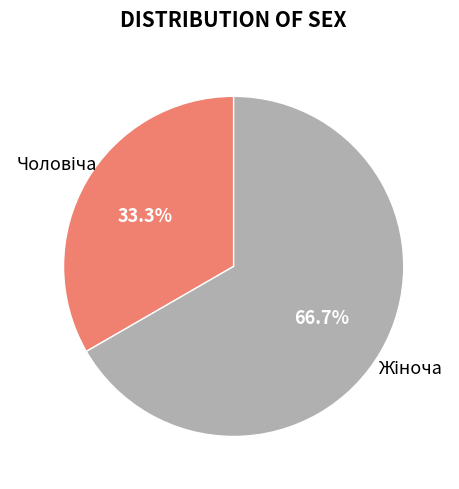

Does any single category account for the majority?

Yes